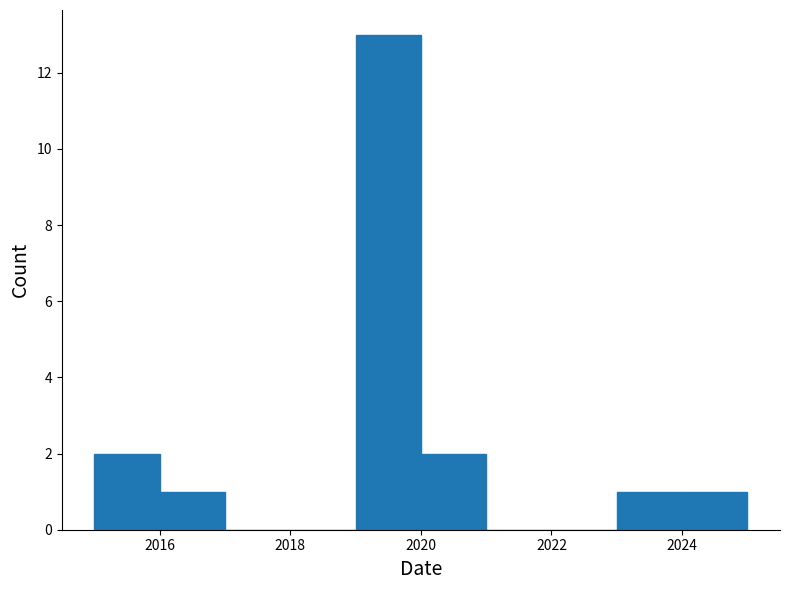

Reading left to right, list every bar in this chart as the range it spans on the x-axis followed by its height. The values are not printed on the chart, so give them approximately, as read against the axis.

2015 to 2016: 2
2016 to 2017: 1
2017 to 2018: 0
2018 to 2019: 0
2019 to 2020: 13
2020 to 2021: 2
2021 to 2022: 0
2022 to 2023: 0
2023 to 2024: 1
2024 to 2025: 1